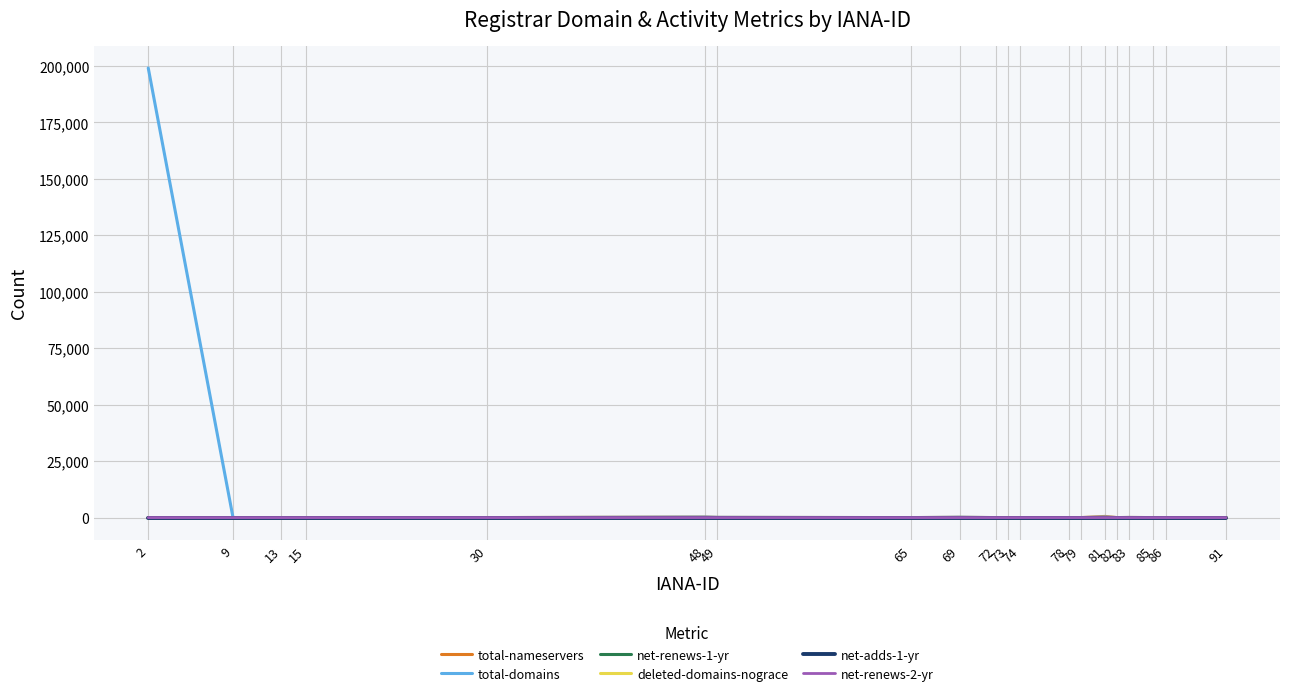

What are all the series names shown in the legend?

total-nameservers, total-domains, net-renews-1-yr, deleted-domains-nograce, net-adds-1-yr, net-renews-2-yr